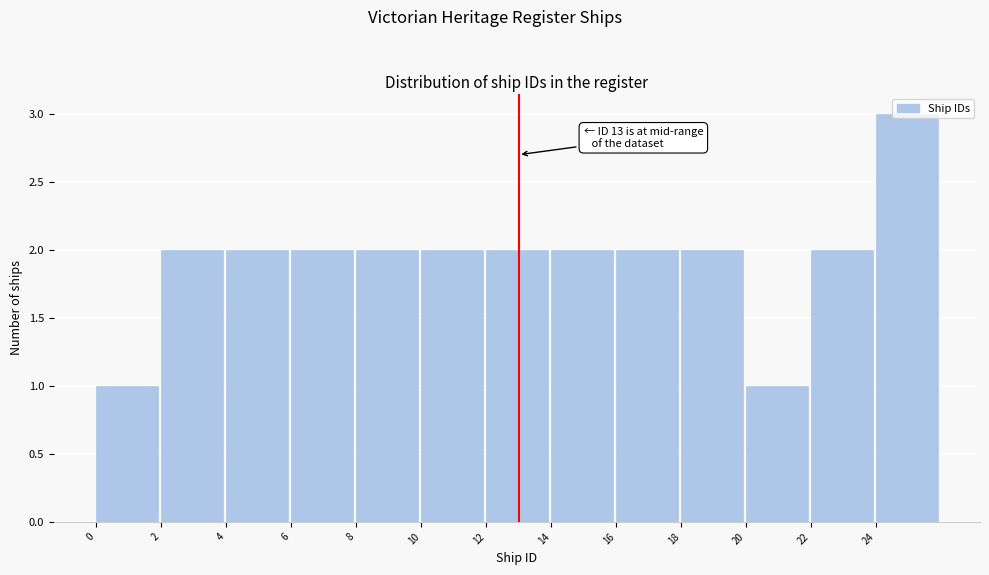

Which range on the x-axis has the tallest bar?

24 to 26